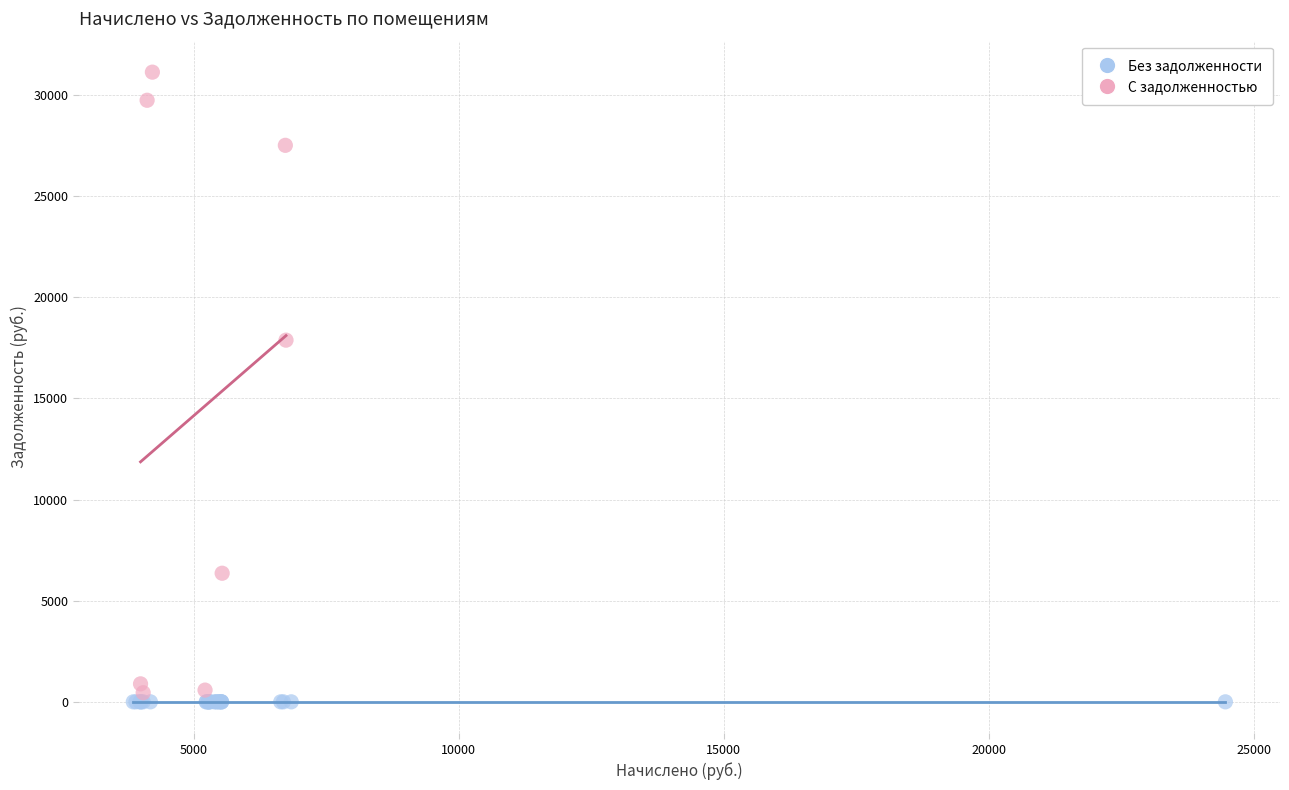

Which series contains the highest Y value?

С задолженностью